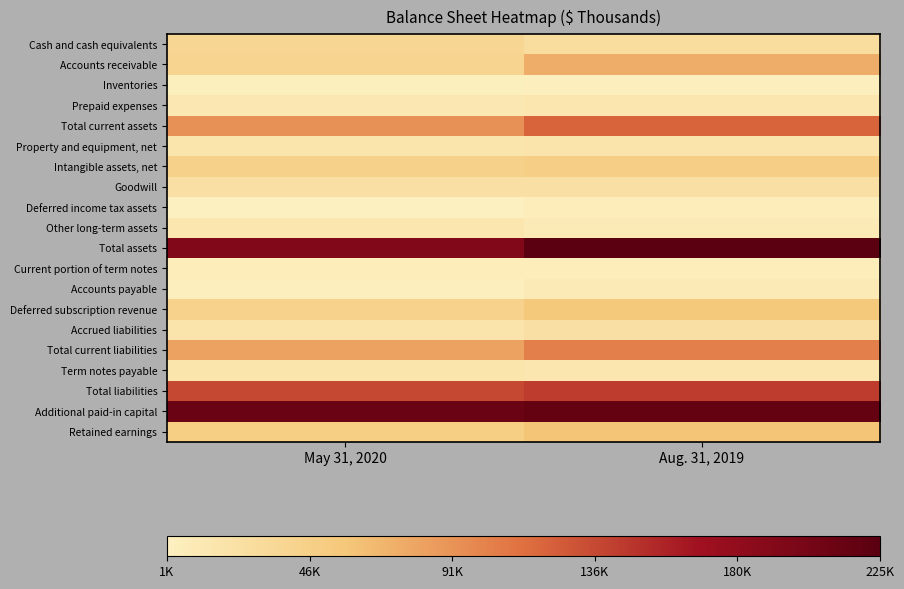

What is the difference between the highest and lowest values at Aug. 31, 2019?

221432